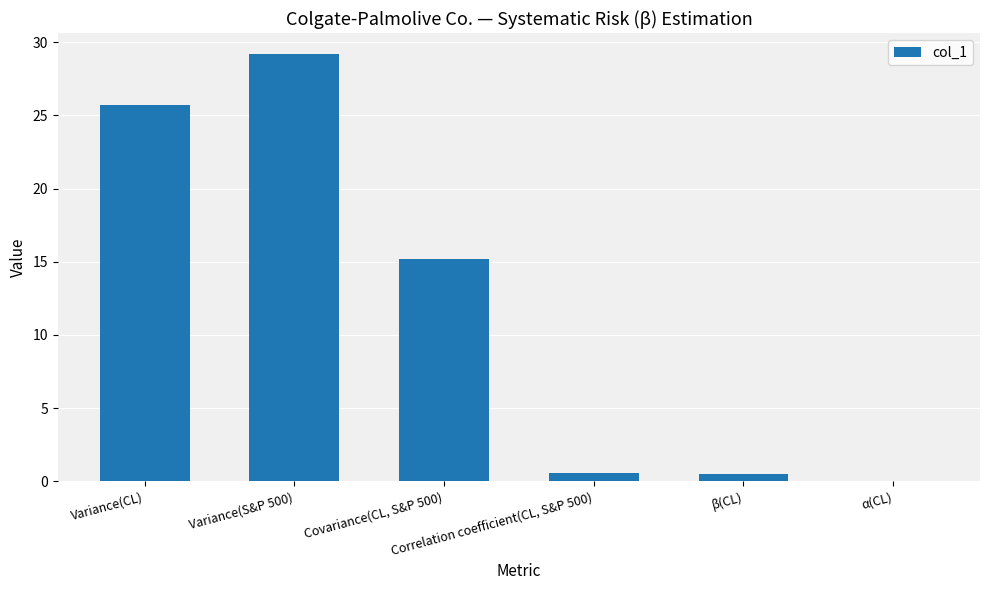

What is the sum of all values?

71.1